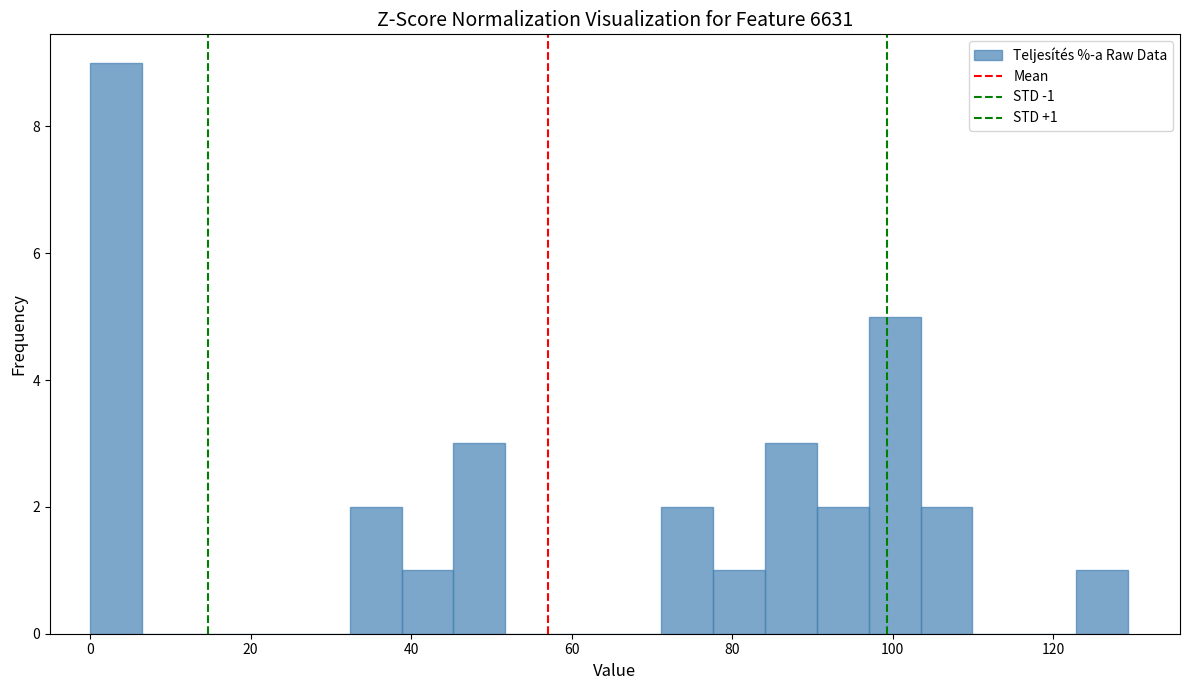

Read against the x-axis, roughly where is the centre of the tallest bar?

4